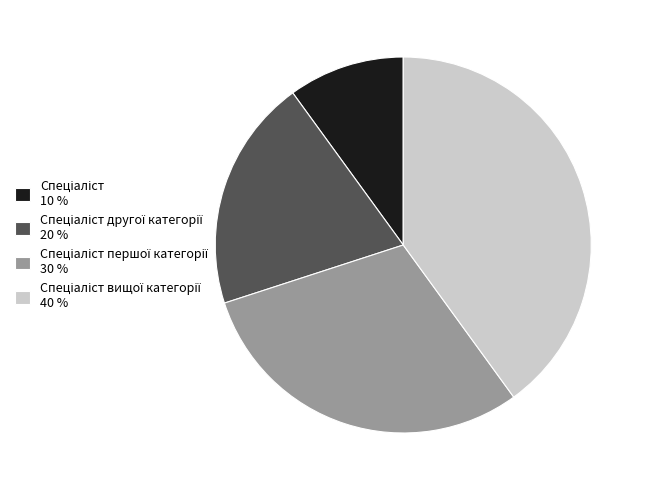

Is there a majority slice in this chart?

No